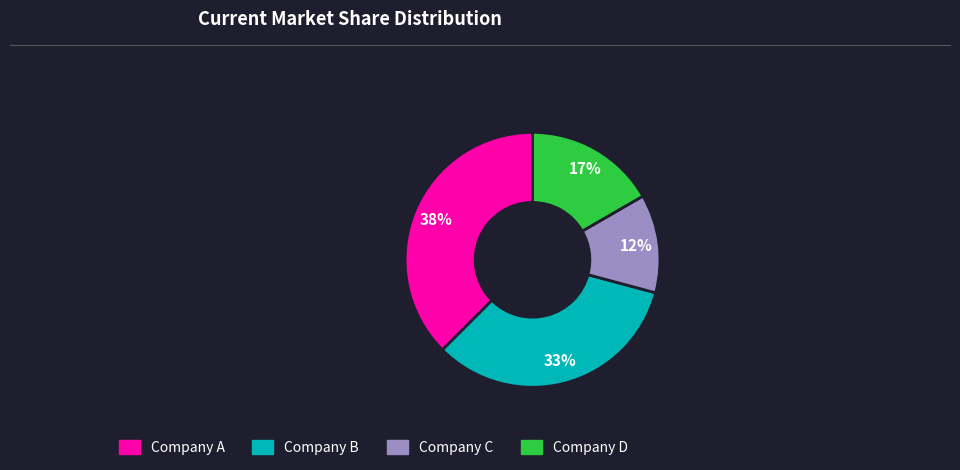

To the nearest percent, what is the average slice percentage?

25%